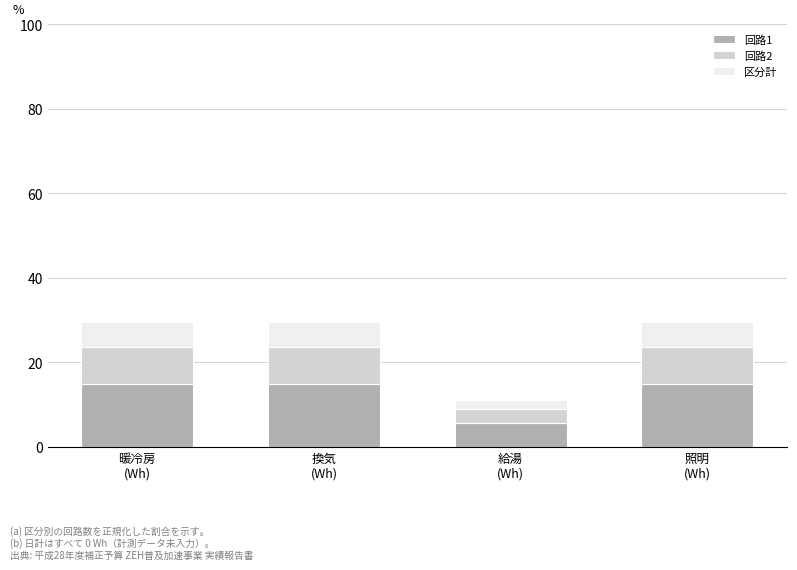

How many data points does each series have?

4